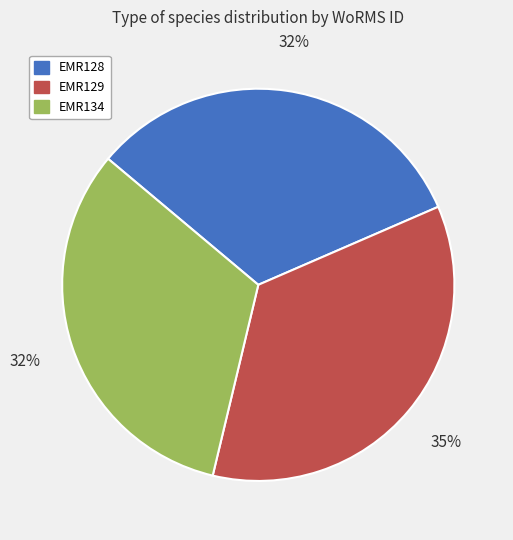

Count the number of slices in the pie.

3